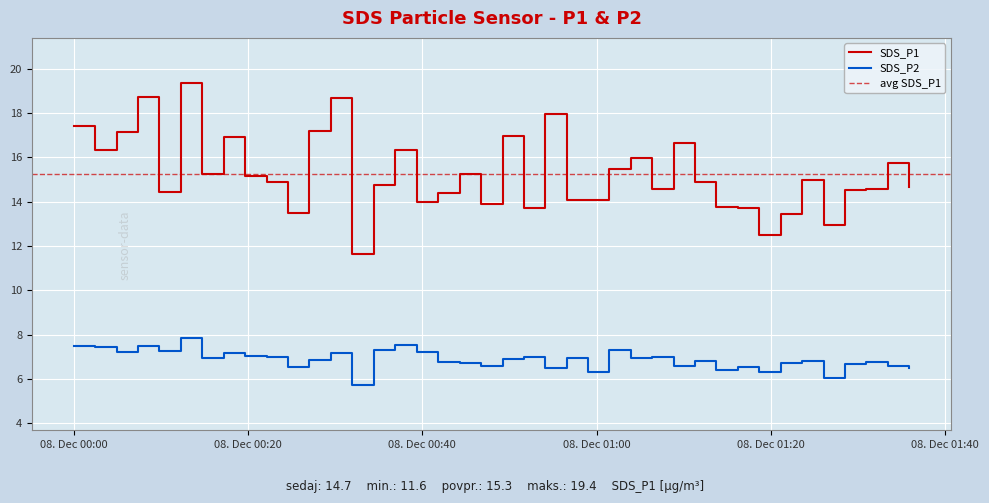

What value does the SDS_P1 series have at 2023/12/08 00:49:12?

17.0